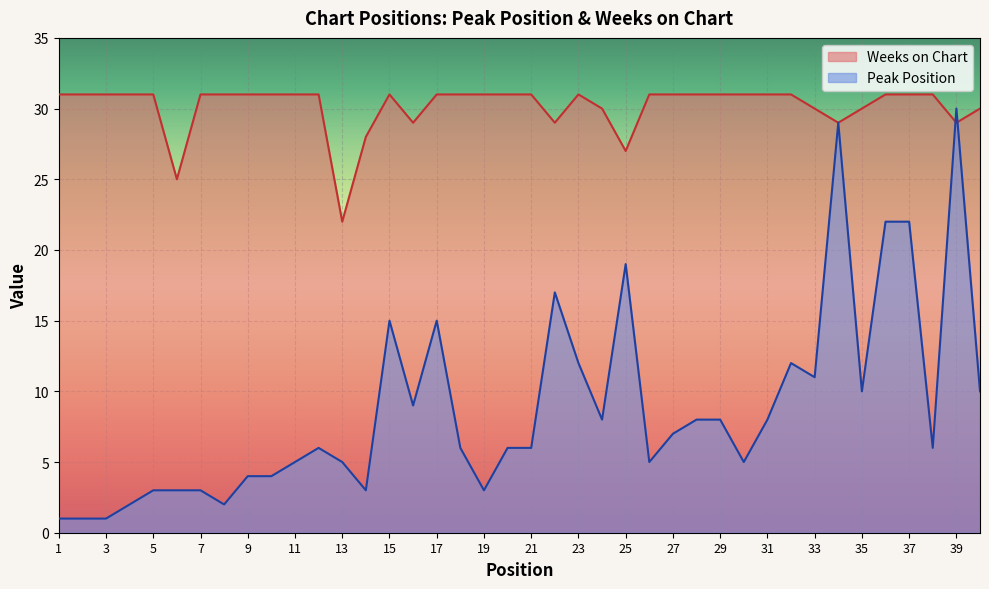

Does the chart display data point markers on the line(s)?

No